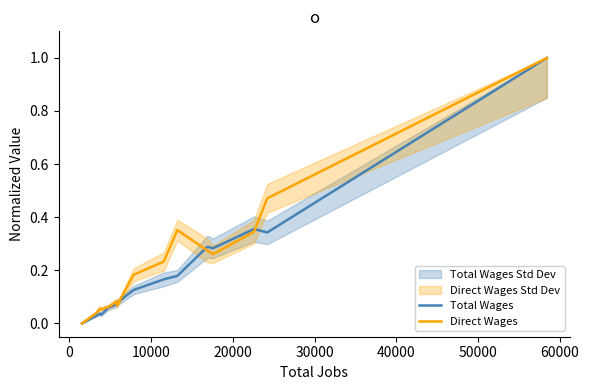

Reading right to left, list all the values displayed in this chart.

Total Wages: 1.0	0.3	0.4	0.3	0.3	0.2	0.2	0.1	0.1	0.1	0.1	0.0	0.0	0.0	0.0	0.0
Direct Wages: 1.0	0.5	0.3	0.3	0.3	0.4	0.2	0.2	0.1	0.1	0.1	0.1	0.1	0.1	0.0	0.0